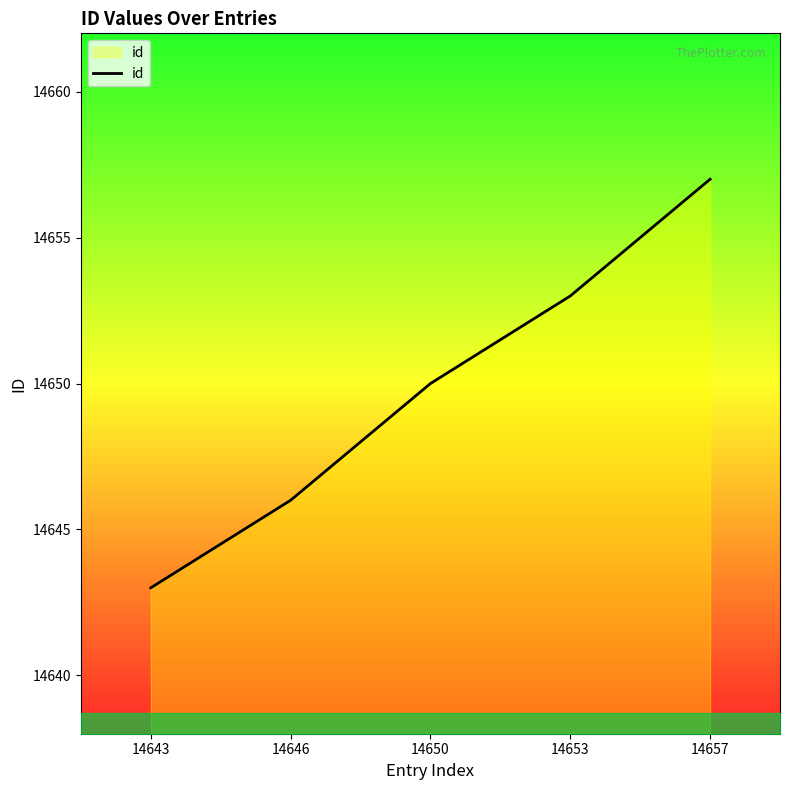

What is the greatest value displayed?

14657